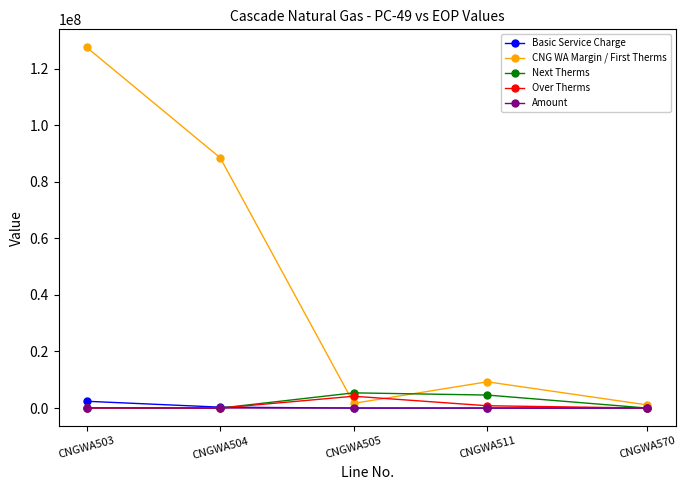

Which series has the widest spread of values?

CNG WA Margin / First Therms